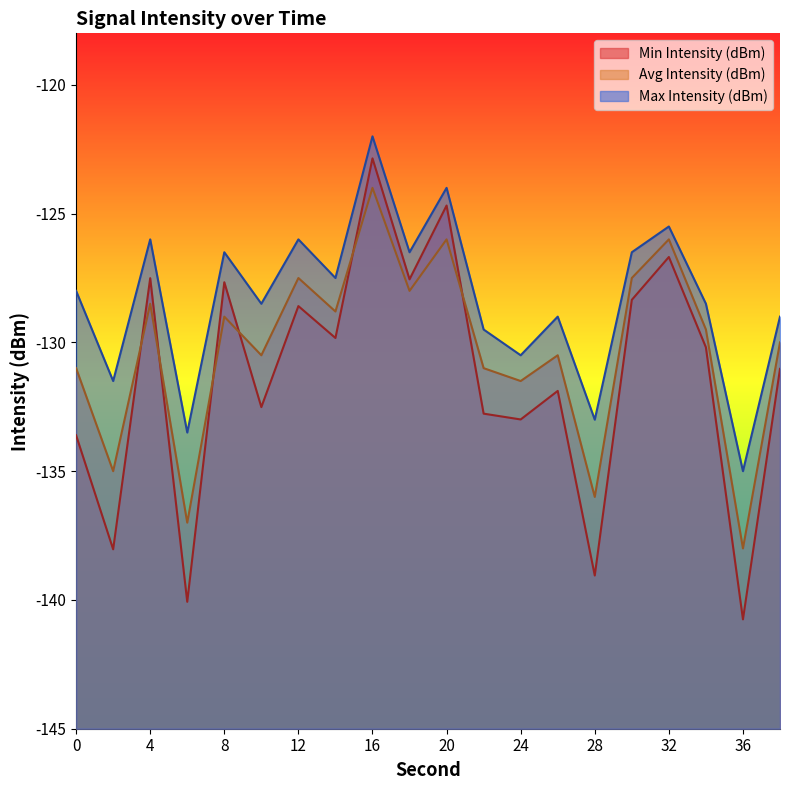

Where do Min Intensity (dBm) and Avg Intensity (dBm) first cross each other?

2 and 4